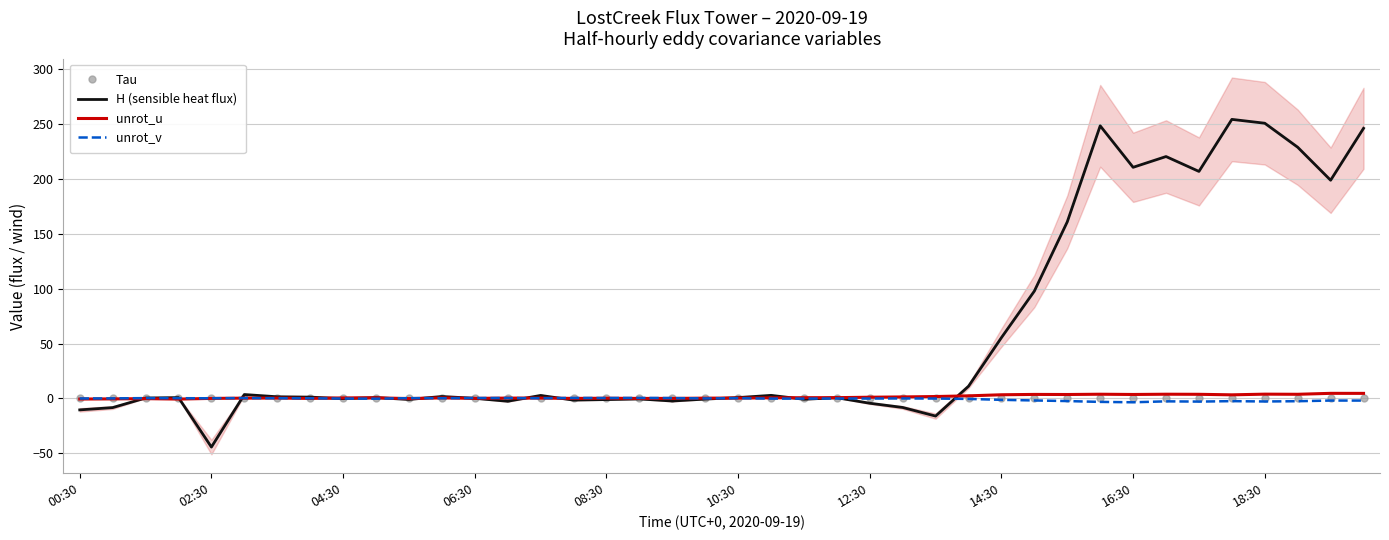

What is the total value across all series at 21?

3.0